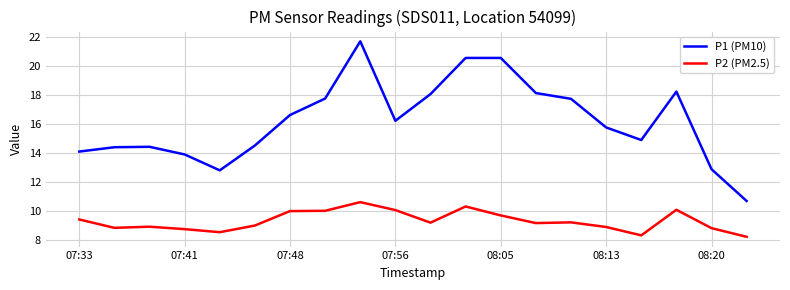

What is the difference between the maximum and minimum values in the P2 (PM2.5) series?

2.4